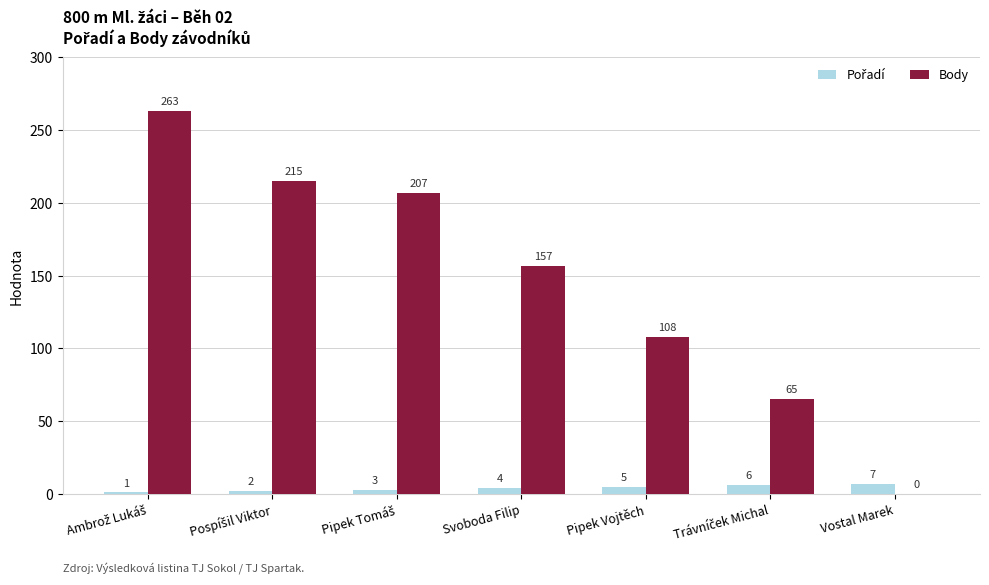

What is the maximum value shown in the chart?

263